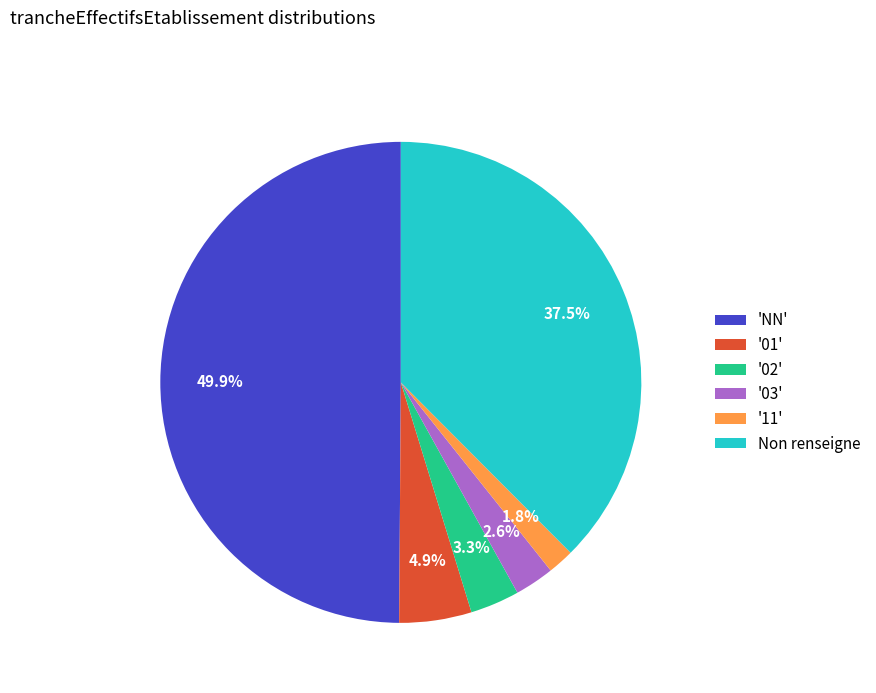

What percentage is NOT represented by '11'?

98.2%